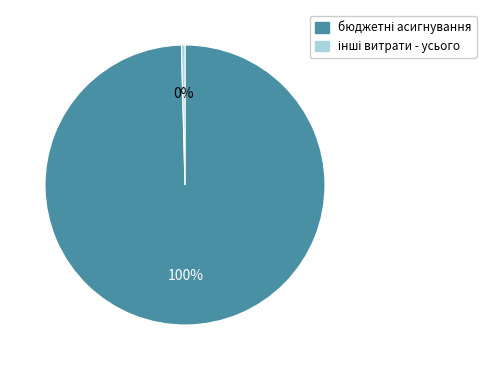

Is there any slice that represents more than half of the pie?

Yes